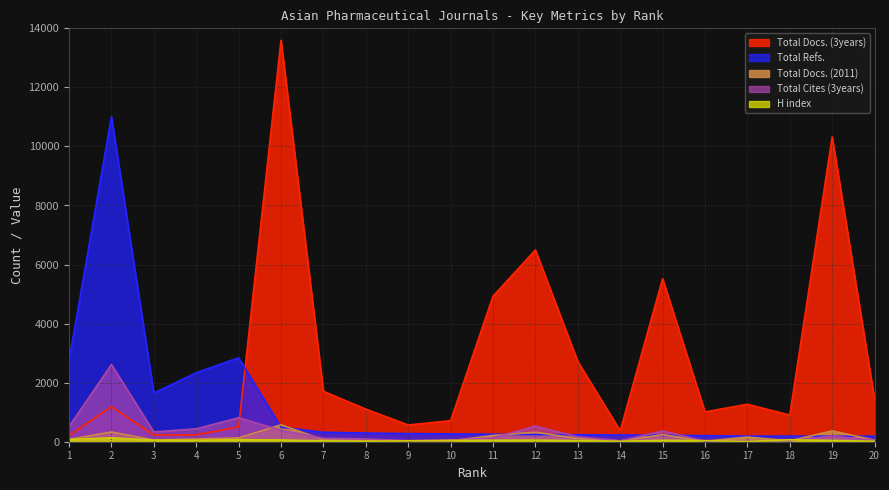

Between 5 and 18, which series saw the biggest shift?

Total Refs.